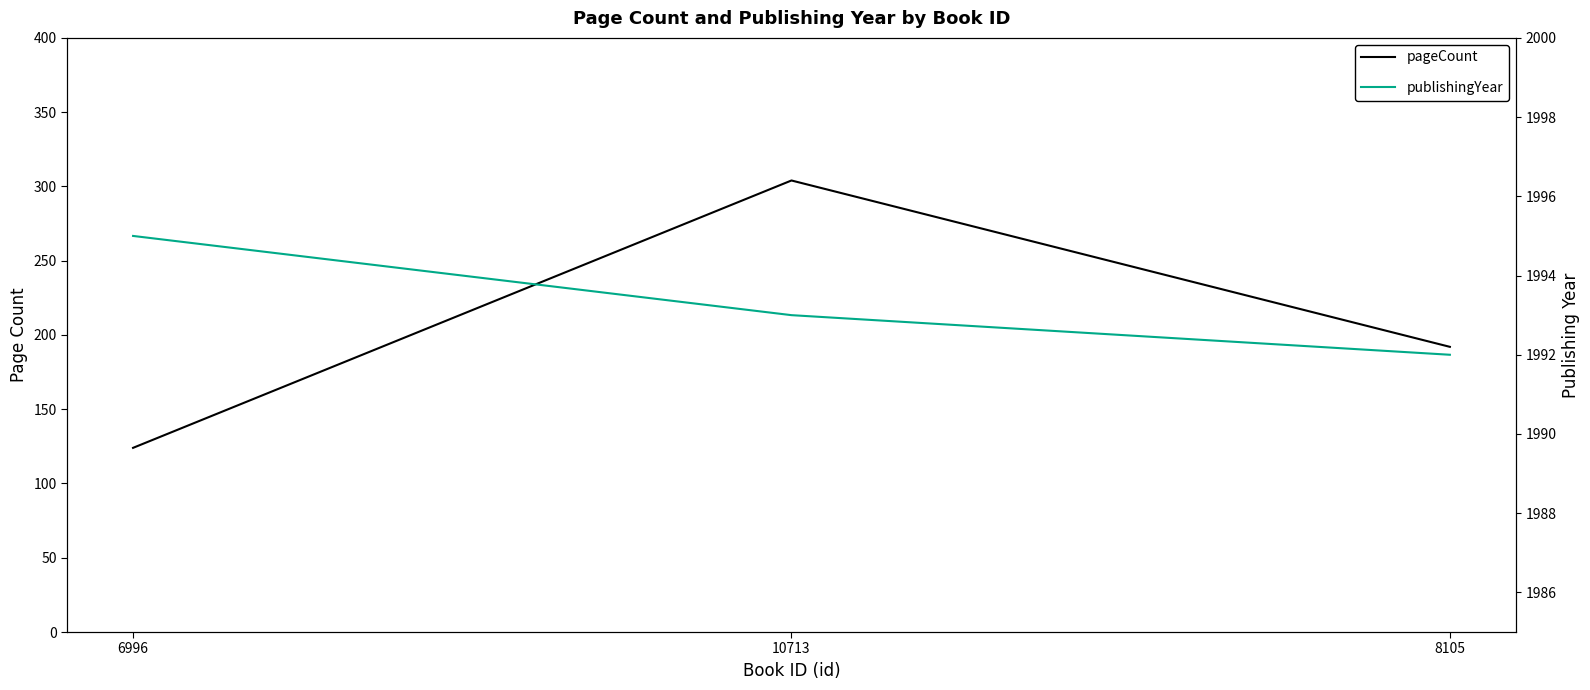

Rank the series at 6996 from highest to lowest value.

publishingYear, pageCount